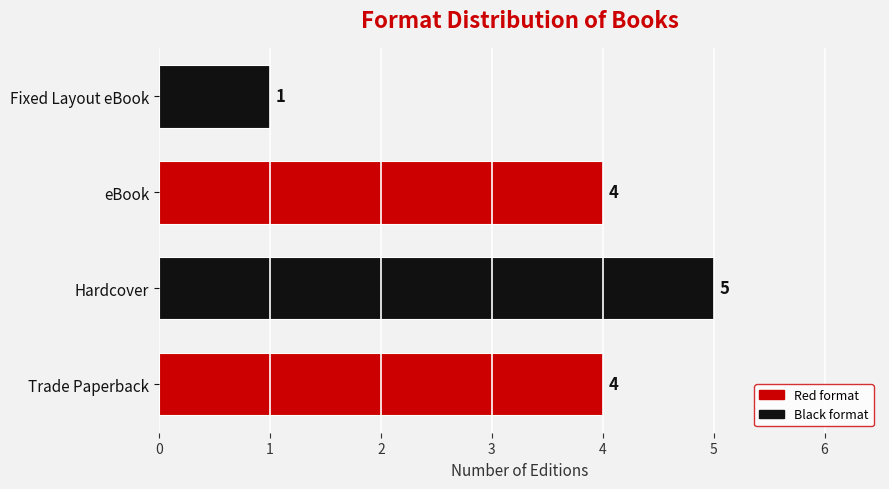

Count the number of categories in the chart.

4